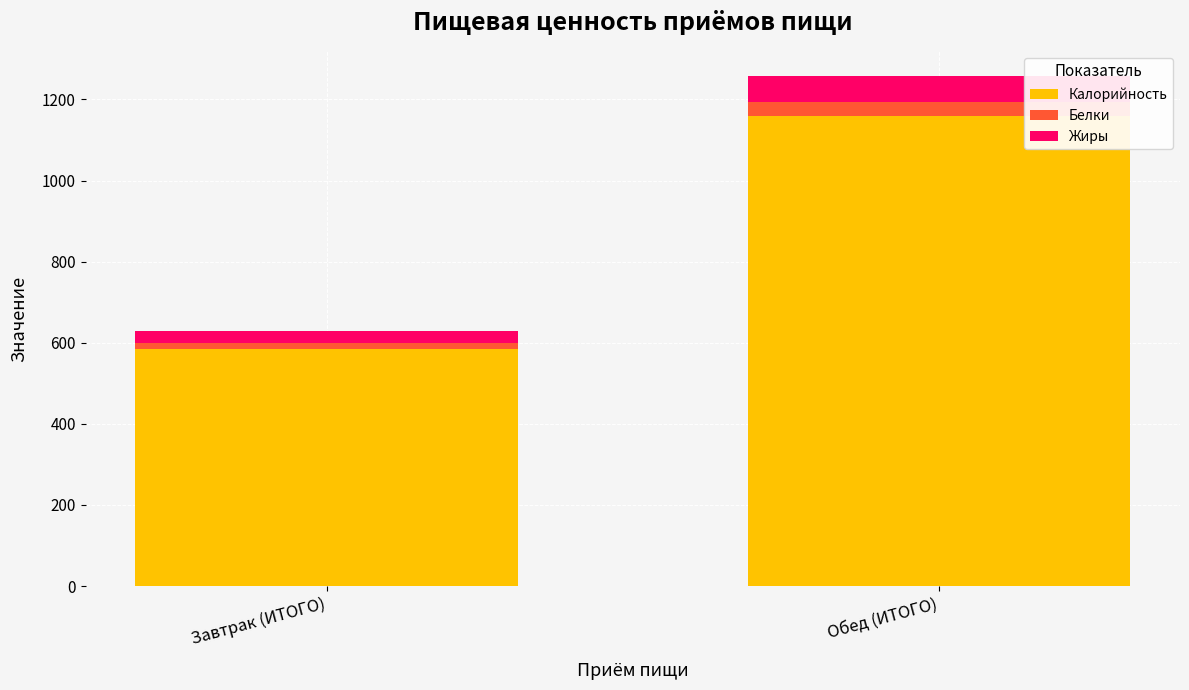

Which category has the highest value in the Калорийность series?

Обед (ИТОГО)